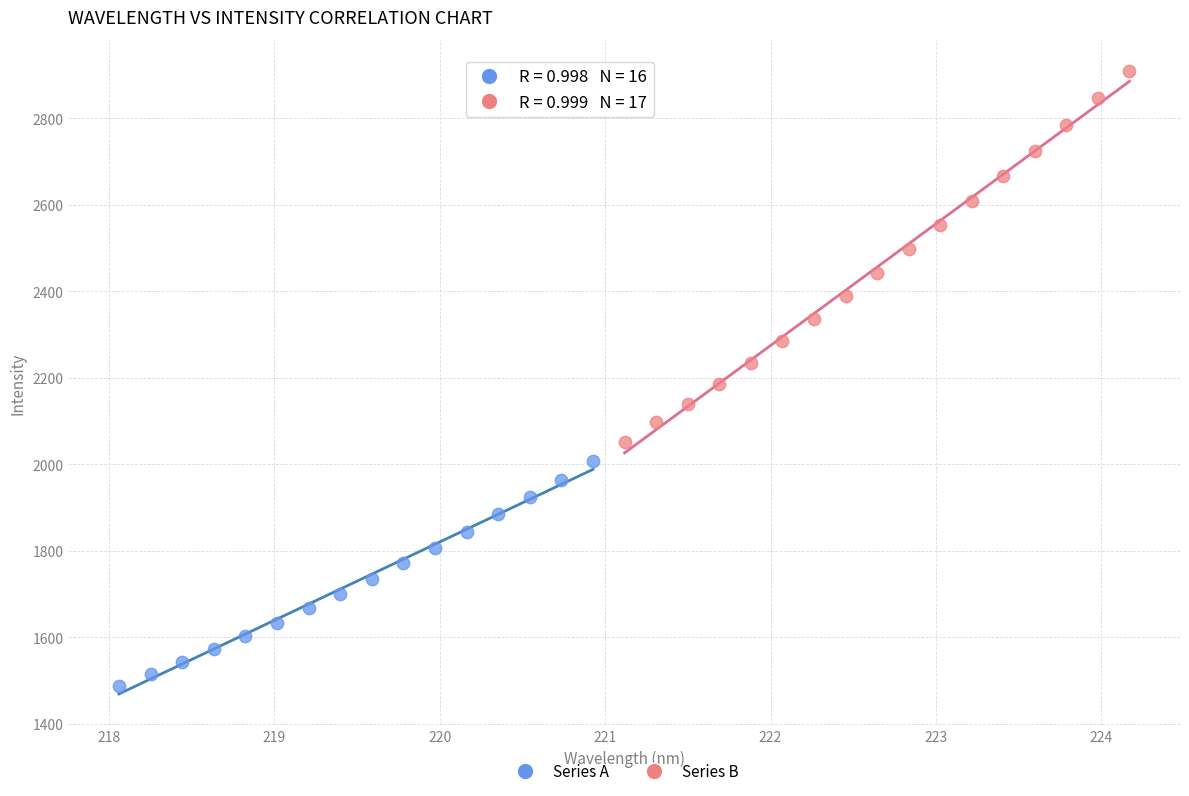

Which series has the largest Y range (max minus min)?

Series B